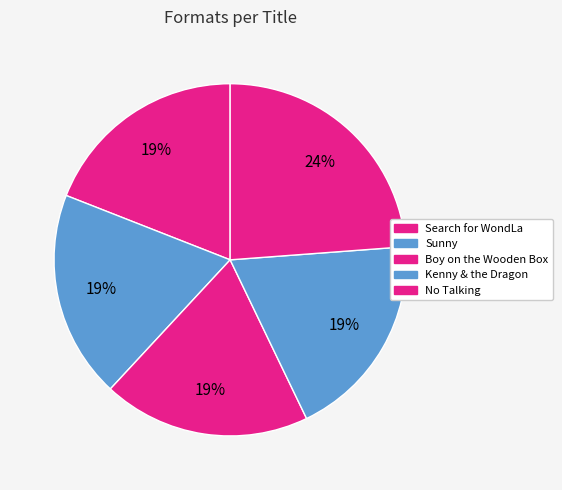

Does any single category account for the majority?

No